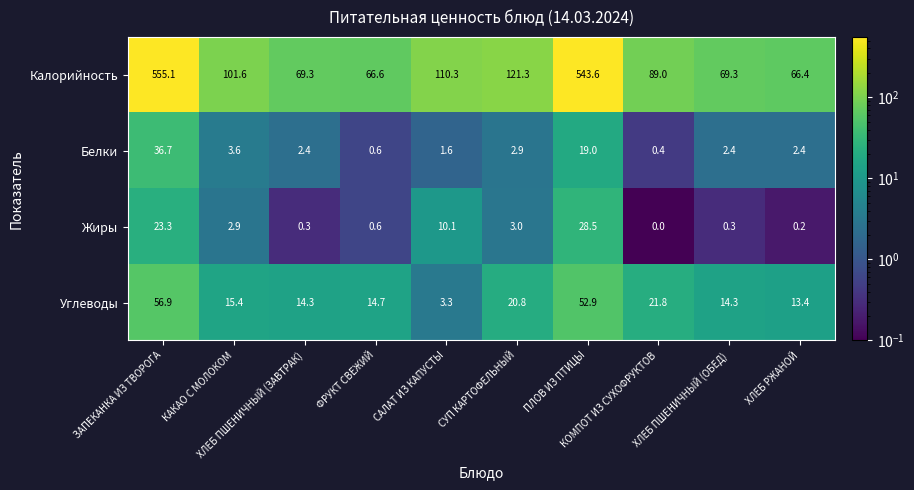

What is the difference between the maximum and minimum values in the Углеводы series?

53.6